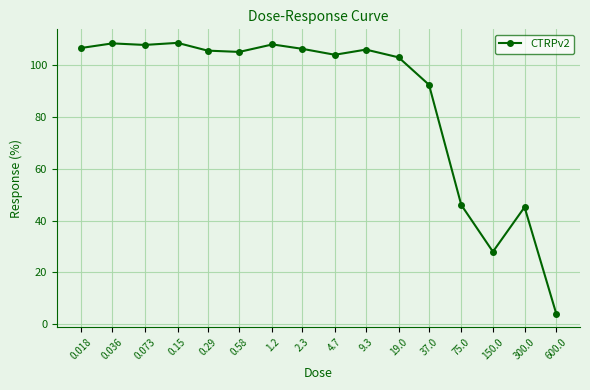

True or false: the data has more than 1 interior local peaks.

True